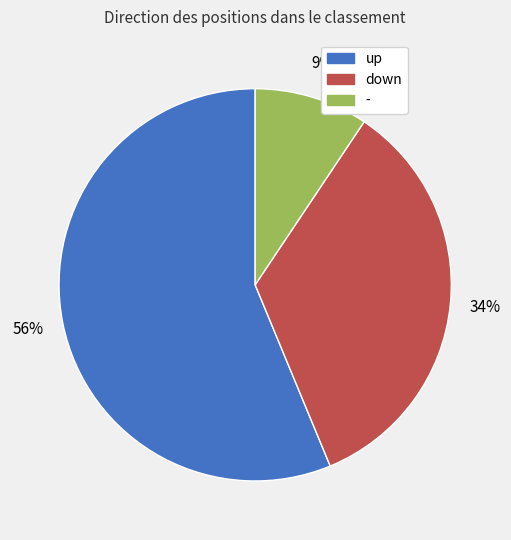

To the nearest percent, what is the combined percentage of up and down?

91%